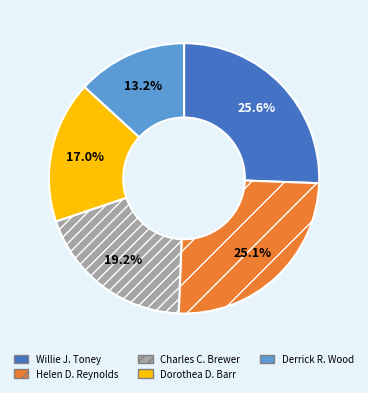

Is there any slice that represents more than half of the pie?

No